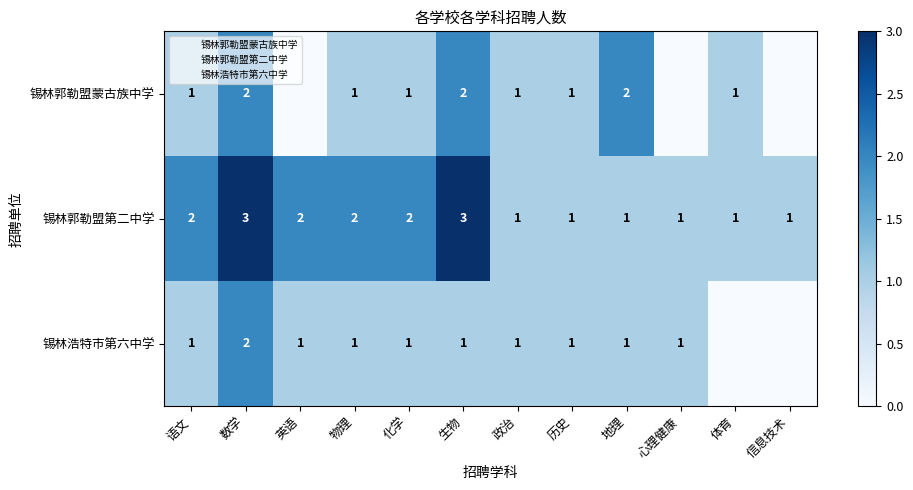

At which label does 锡林郭勒盟第二中学 reach its peak?

数学